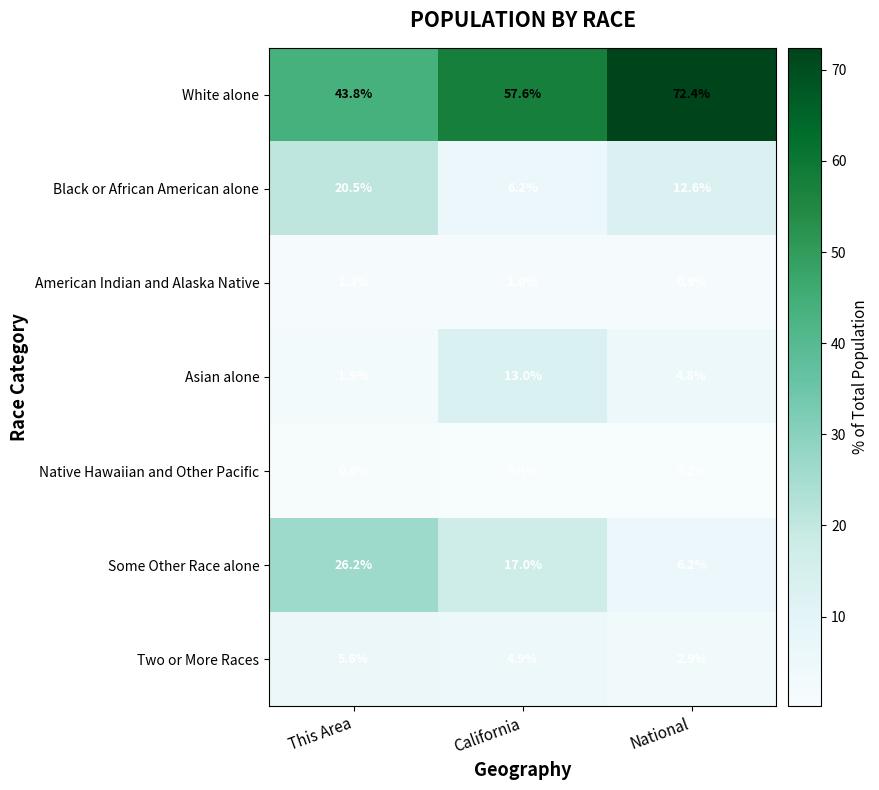

Rank the series at This Area from lowest to highest value.

Native Hawaiian and Other Pacific, American Indian and Alaska Native, Asian alone, Two or More Races, Black or African American alone, Some Other Race alone, White alone